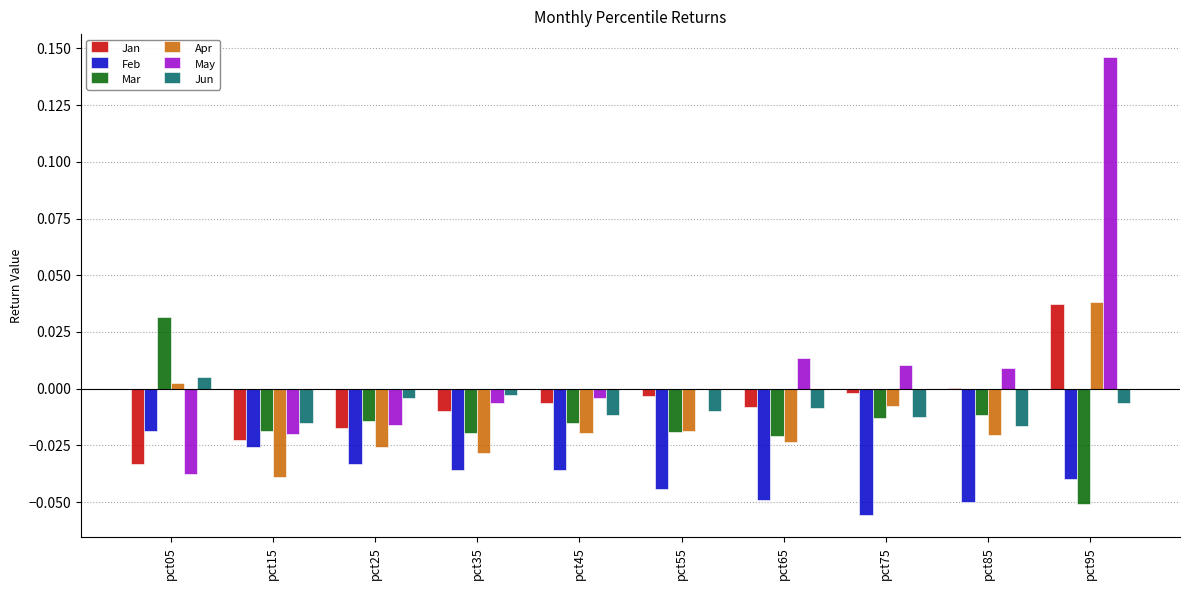

Which series changed the most between pct45 and pct95?

May